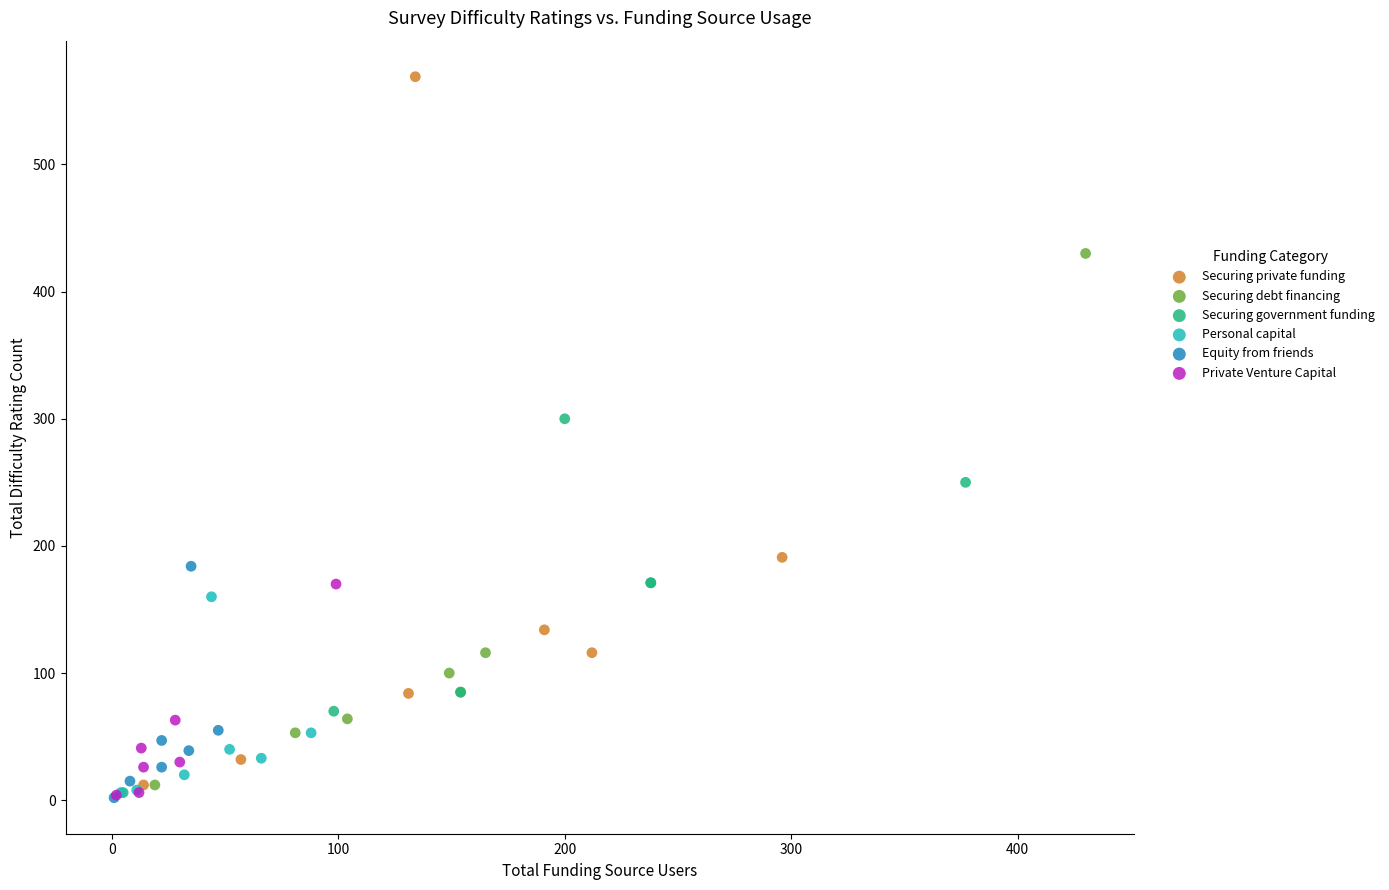

Which series reaches the maximum Y coordinate?

Securing private funding